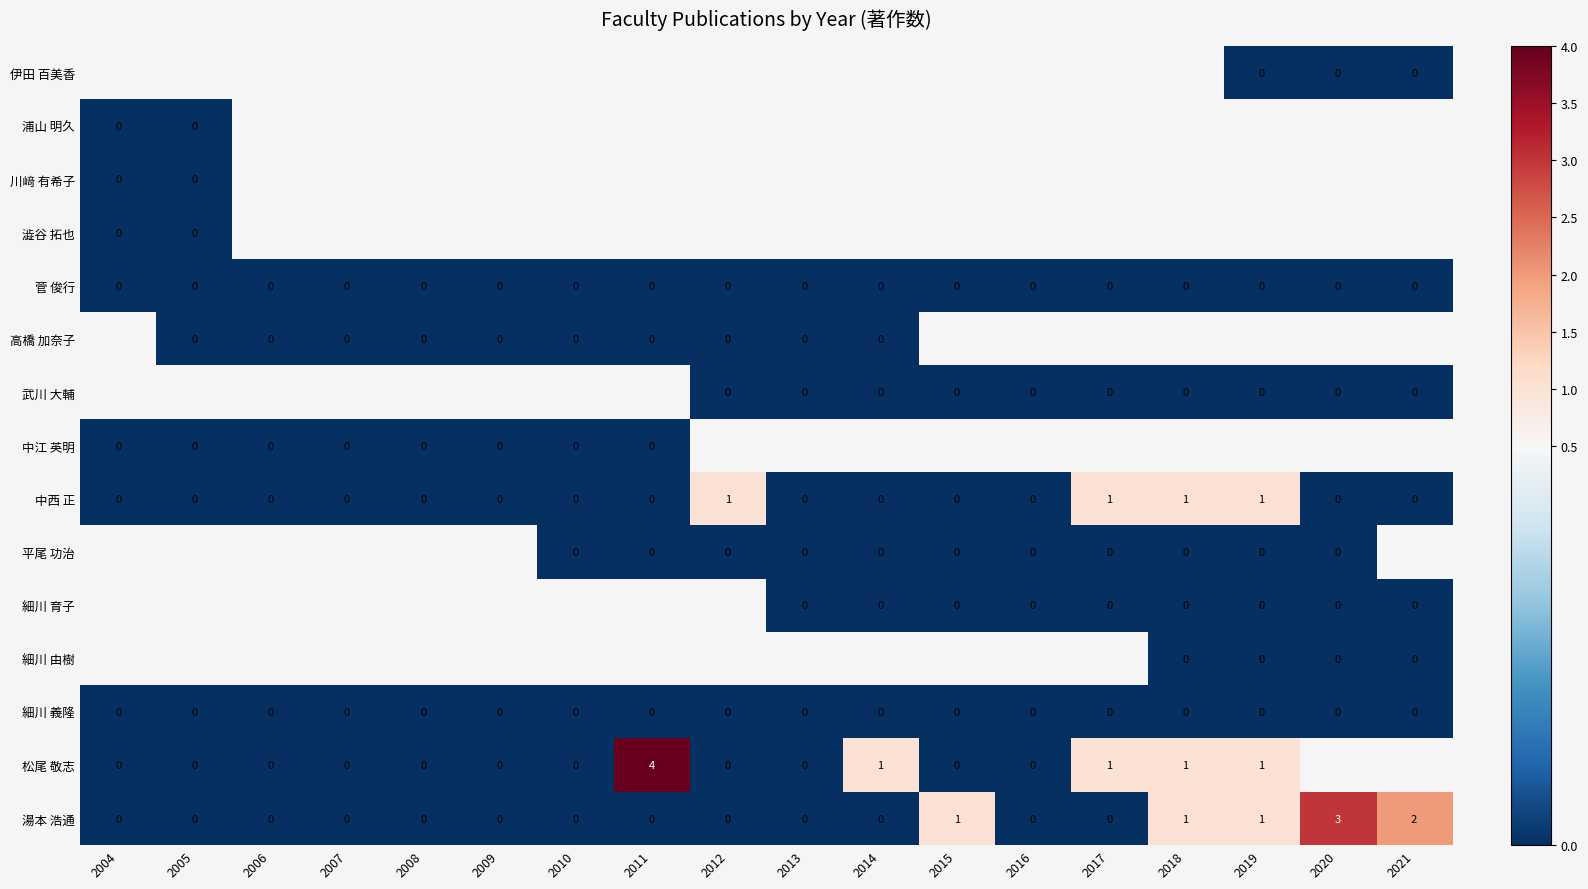

Is the value of 松尾 敬志 at 2019 greater than the value of 細川 育子 at 2018?

Yes